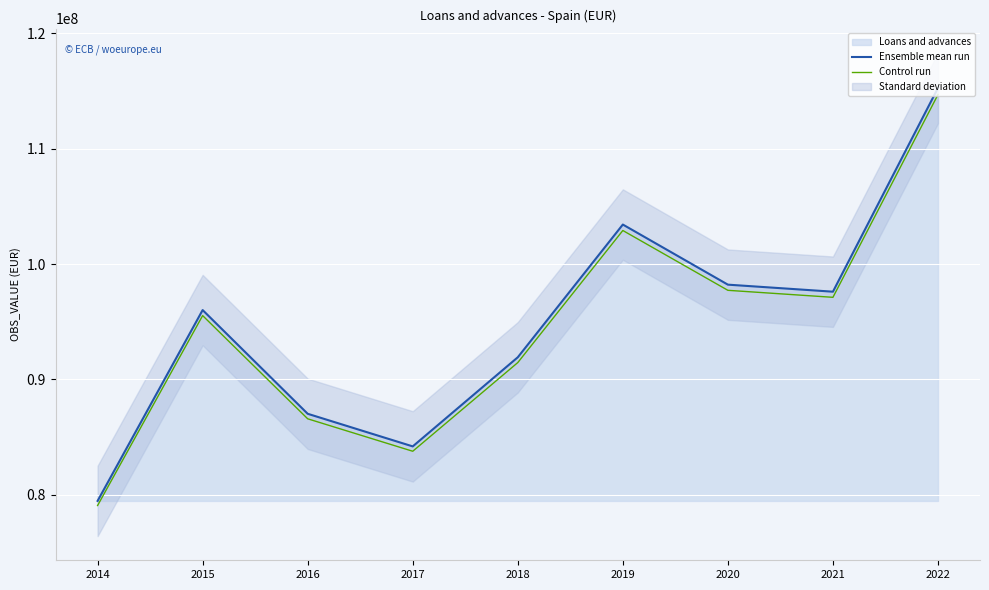

What is the total value across all series at 2019?

206327460.6